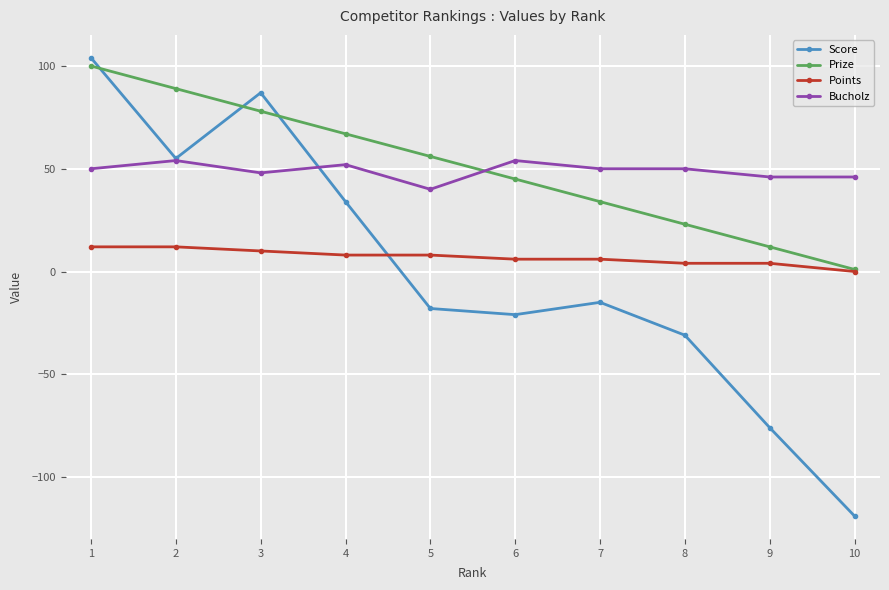

Is it true that Score equals -52 at 10?

False